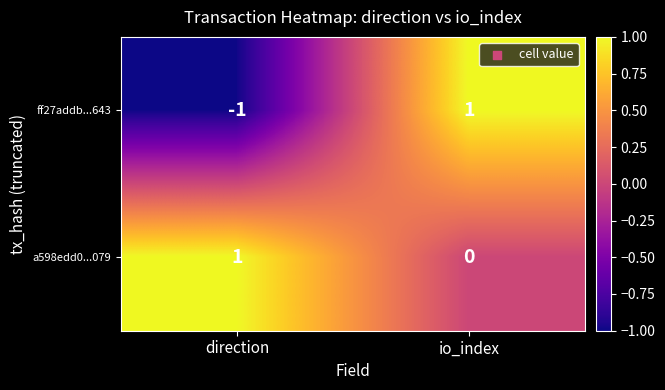

Reading left to right, transcribe all the data shown in this chart.

ff27addb...643: direction=-1	io_index=1
a598edd0...079: direction=1	io_index=0